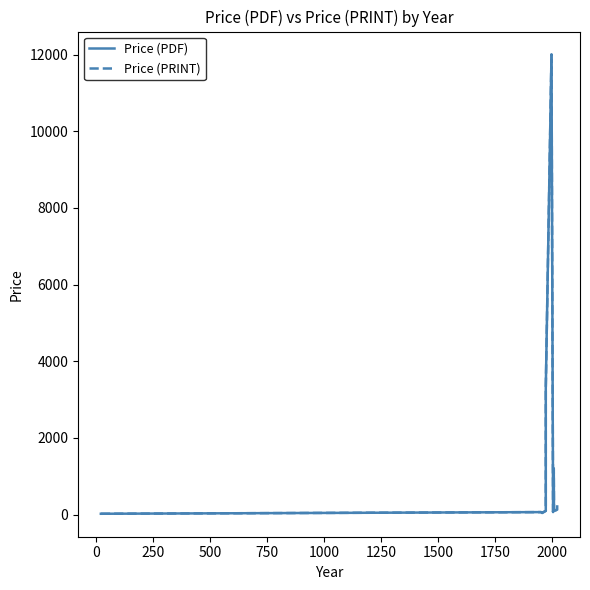

The value of Price (PRINT) at 2000 is 111.9. True or false?

False